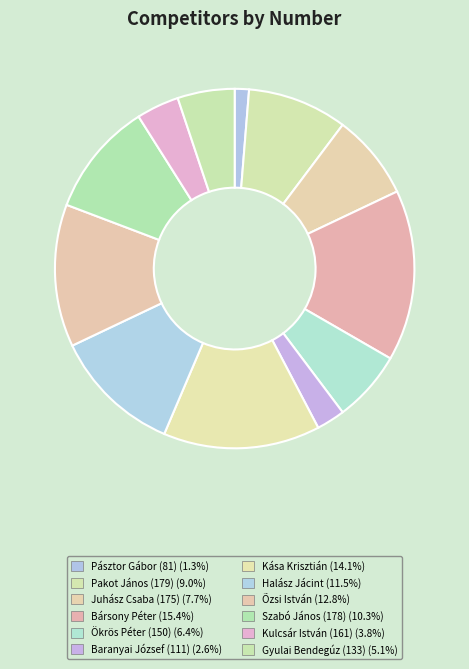

The Bársony Péter slice represents 15% of the pie. True or false?

True